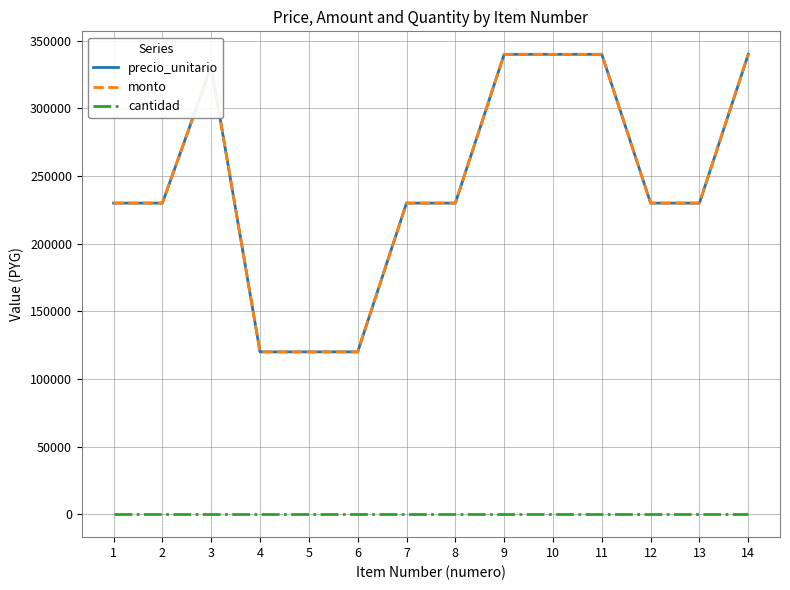

Does the chart display data point markers on the line(s)?

No